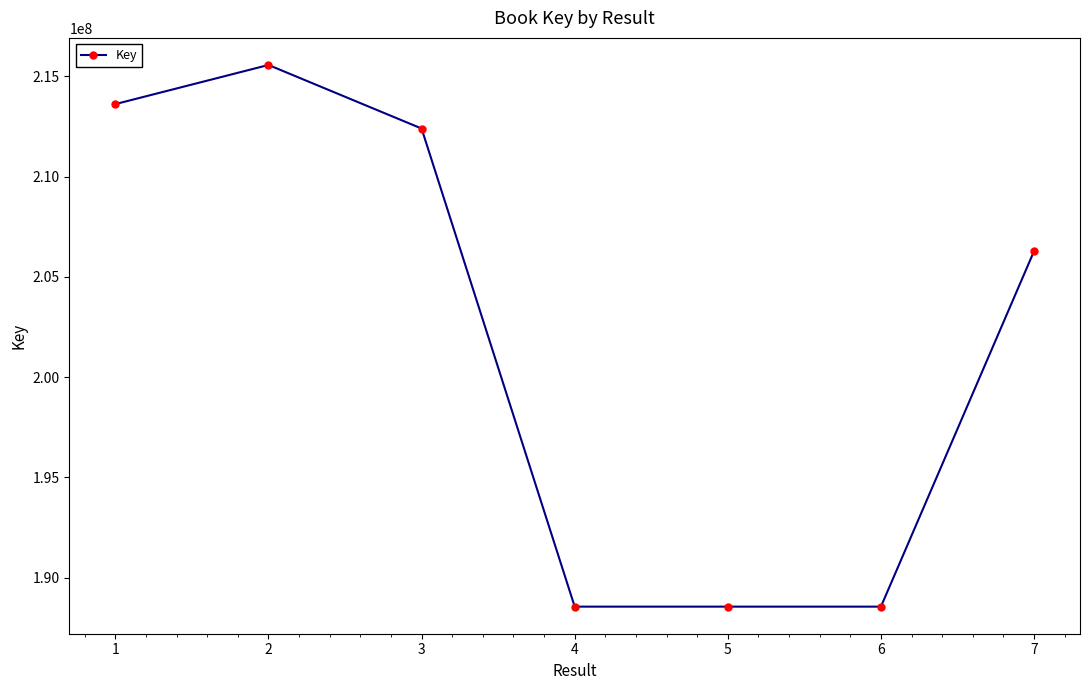

What is the approximate value at 3?

212396647